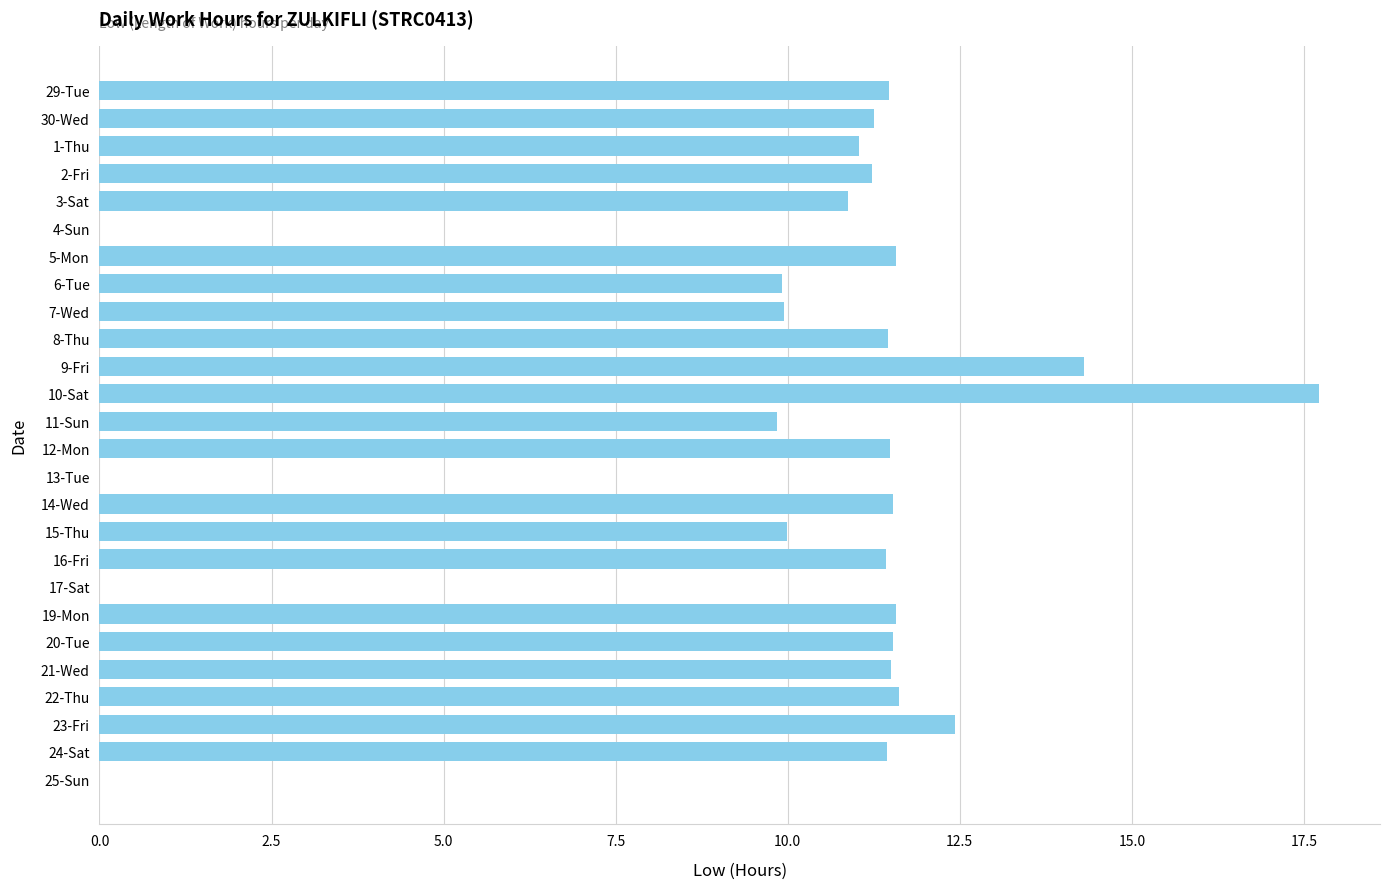

Between 19-Mon and 23-Fri, which is larger?

23-Fri